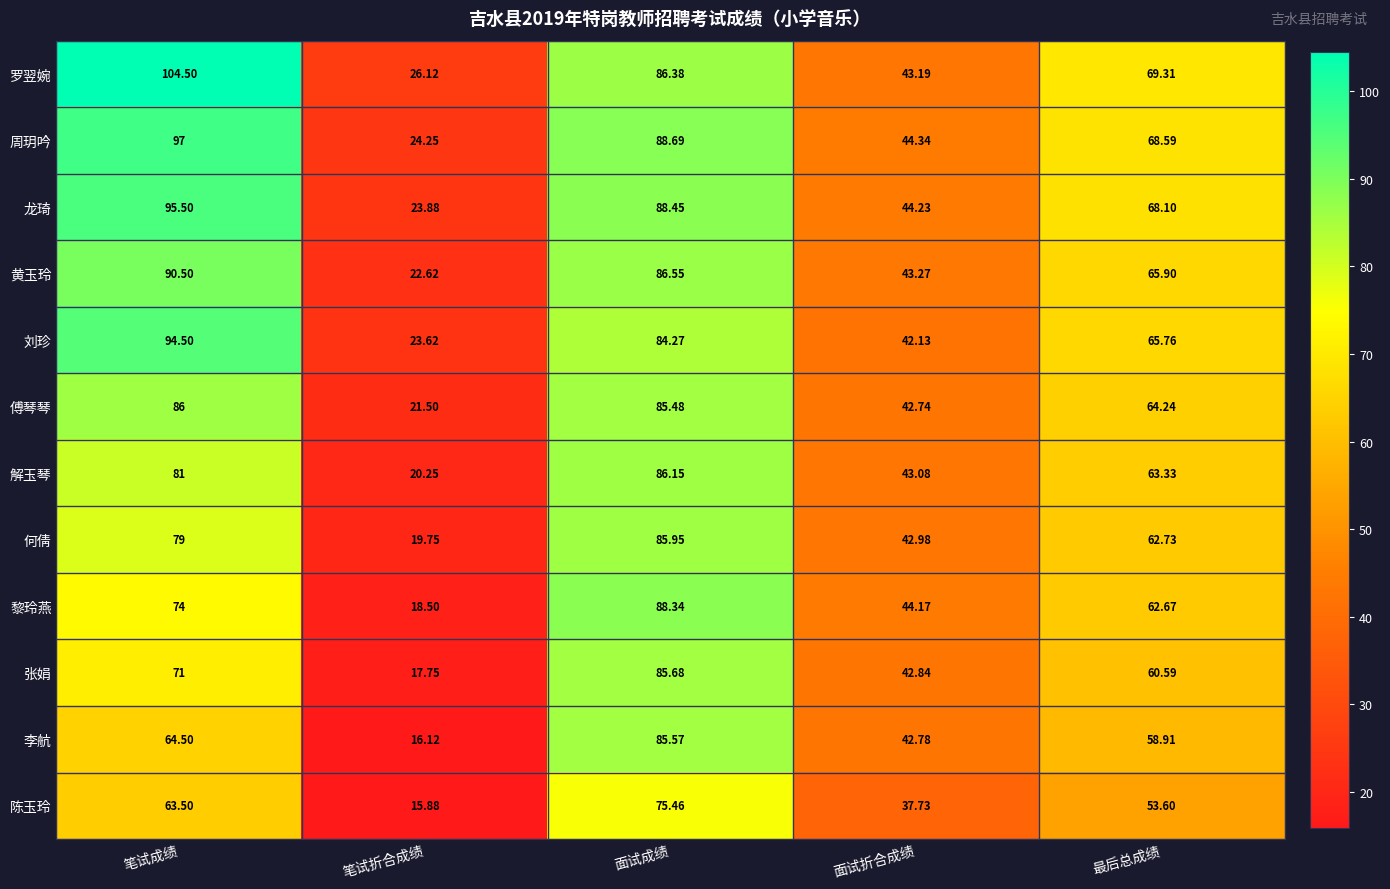

List the series in order of their peak value, lowest first.

陈玉玲, 李航, 张娟, 何倩, 傅琴琴, 解玉琴, 黎玲燕, 黄玉玲, 刘珍, 龙琦, 周玥吟, 罗翌婉